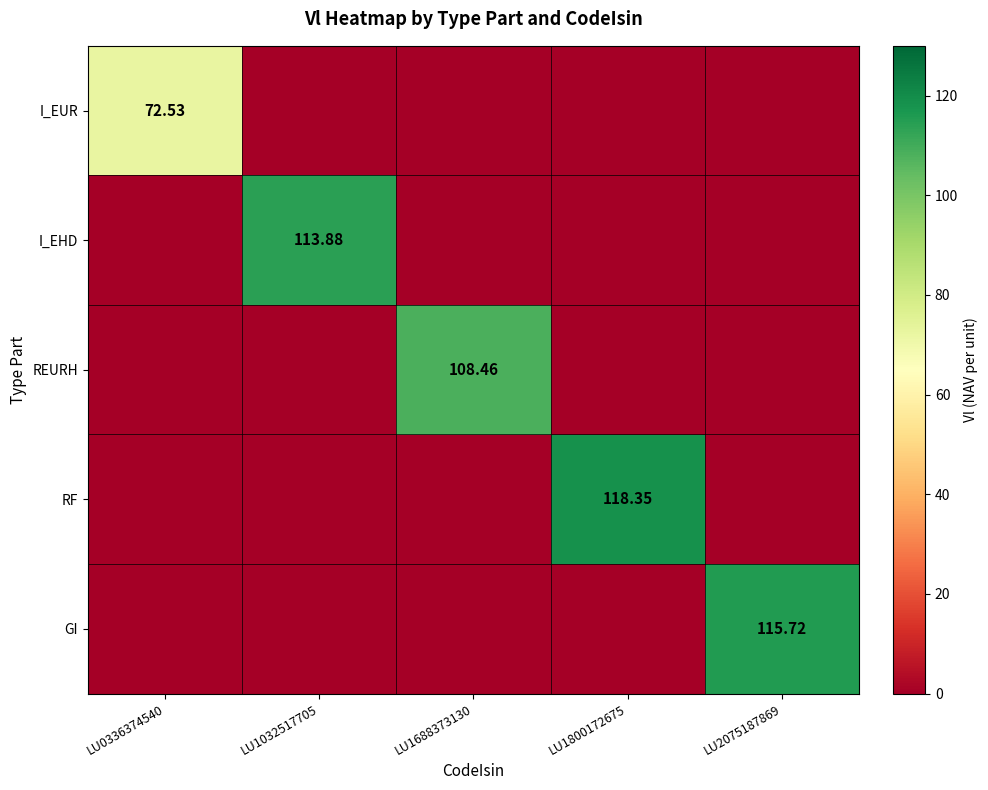

Is it true that I_EHD equals 0.0 at LU1688373130?

True